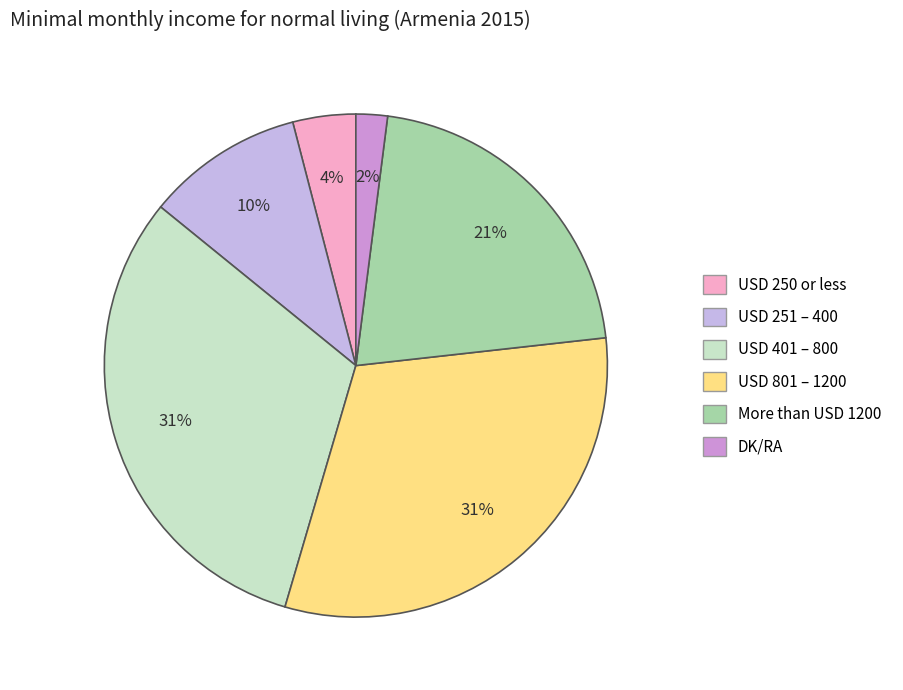

To the nearest percent, what is the average slice percentage?

17%